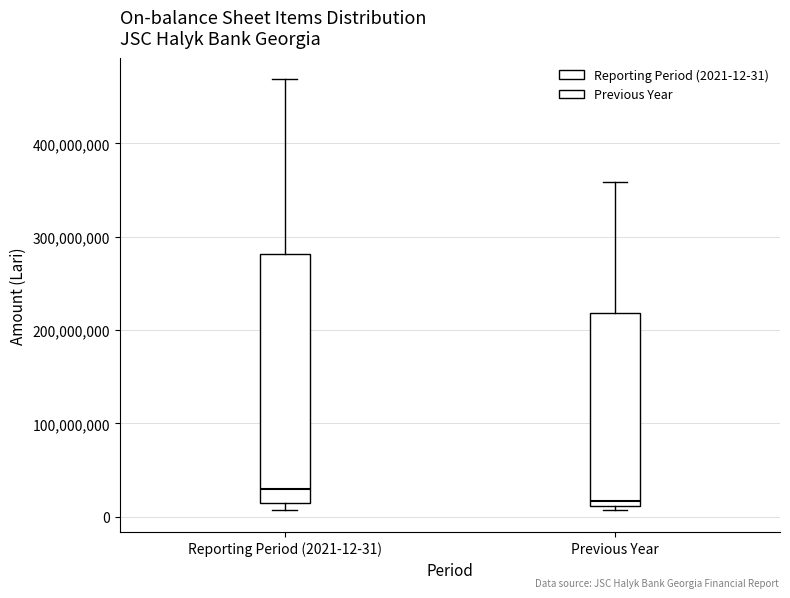

Reading left to right, read every box against the y-axis: the position of its median line, the range the box covers, and the ends of its whiskers. The values are not printed on the chart, so give them approximately, as read against the axis.

Reporting Period (2021-12-31): median 30000000, box 10000000 to 280000000, whiskers 10000000 (just below the box's lower edge) to 470000000
Previous Year: median 20000000, box 10000000 to 220000000, whiskers 10000000 (just below the box's lower edge) to 360000000